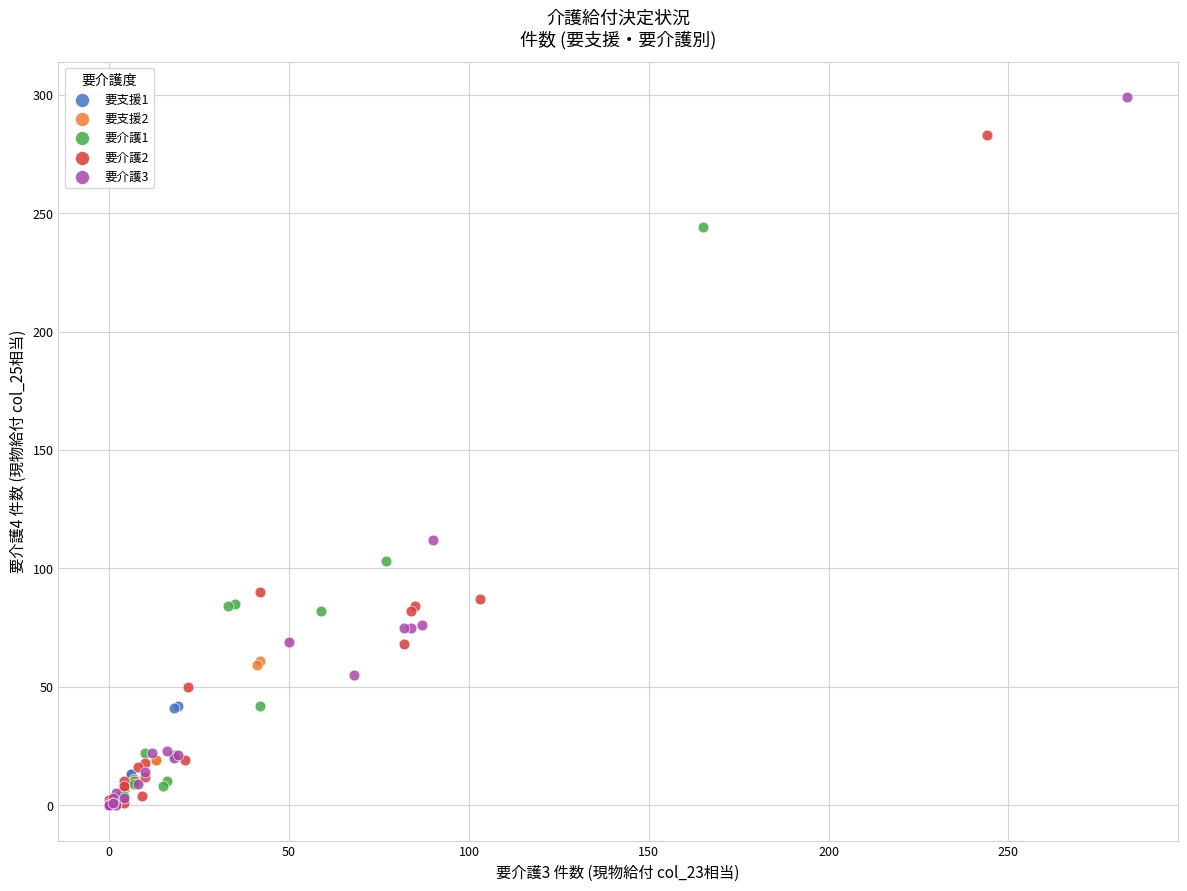

Which series has the widest spread of Y values?

要介護3